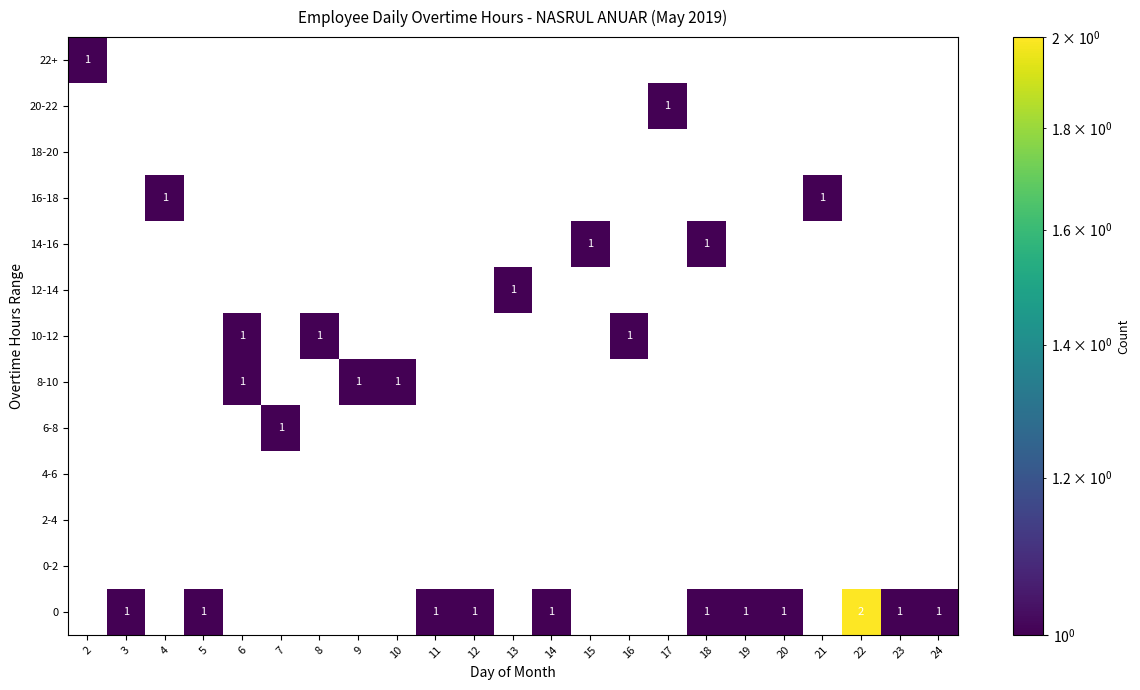

What is the smallest value displayed?

1.0